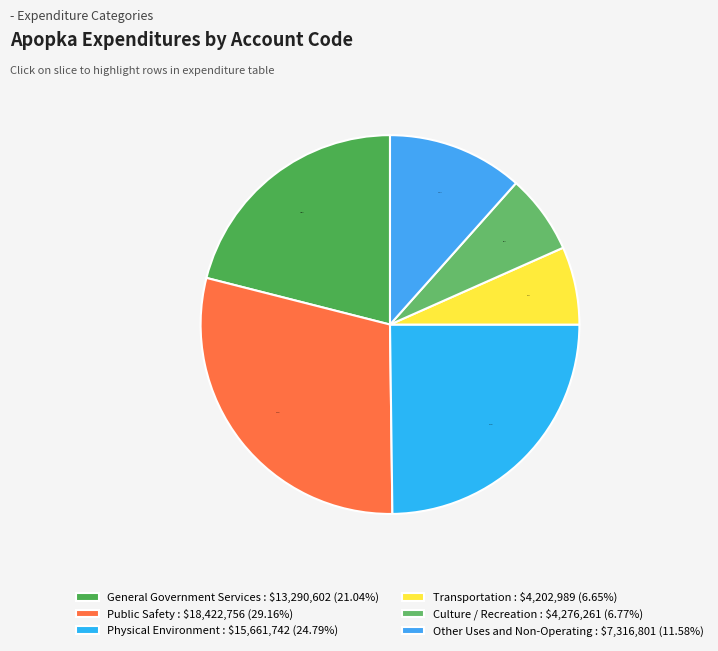

Combined, do Other Uses and Non-Operating and Physical Environment account for over 50%?

No